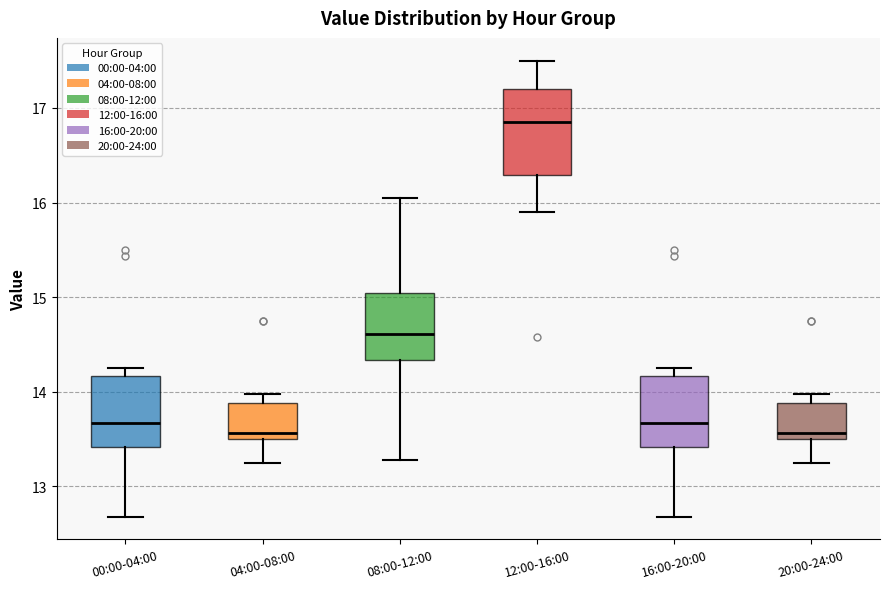

Reading left to right, read every box against the y-axis: the position of its median line, the range the box covers, and the ends of its whiskers. The values are not printed on the chart, so give them approximately, as read against the axis.

00:00-04:00: median 13.7, box 13.4 to 14.2, whiskers 12.7 to 14.3
04:00-08:00: median 13.6, box 13.5 to 13.9, whiskers 13.3 to 14.0
08:00-12:00: median 14.6, box 14.3 to 15.0, whiskers 13.3 to 16.1
12:00-16:00: median 16.9, box 16.3 to 17.2, whiskers 15.9 to 17.5
16:00-20:00: median 13.7, box 13.4 to 14.2, whiskers 12.7 to 14.3
20:00-24:00: median 13.6, box 13.5 to 13.9, whiskers 13.3 to 14.0